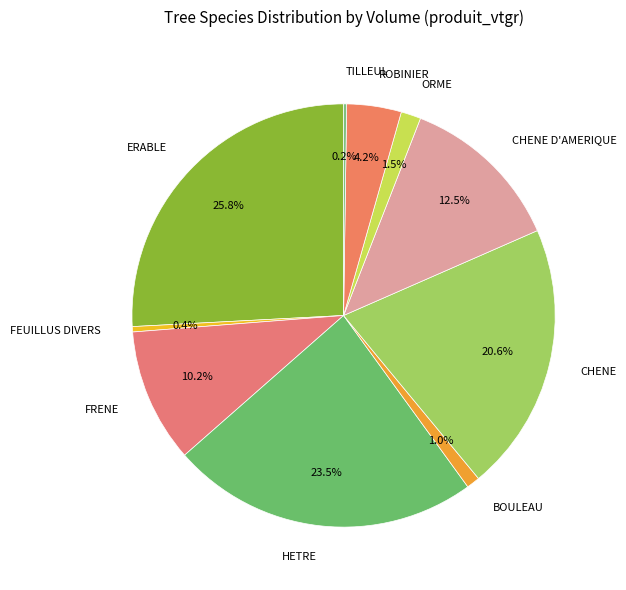

To the nearest percent, what portion does ROBINIER represent?

4%